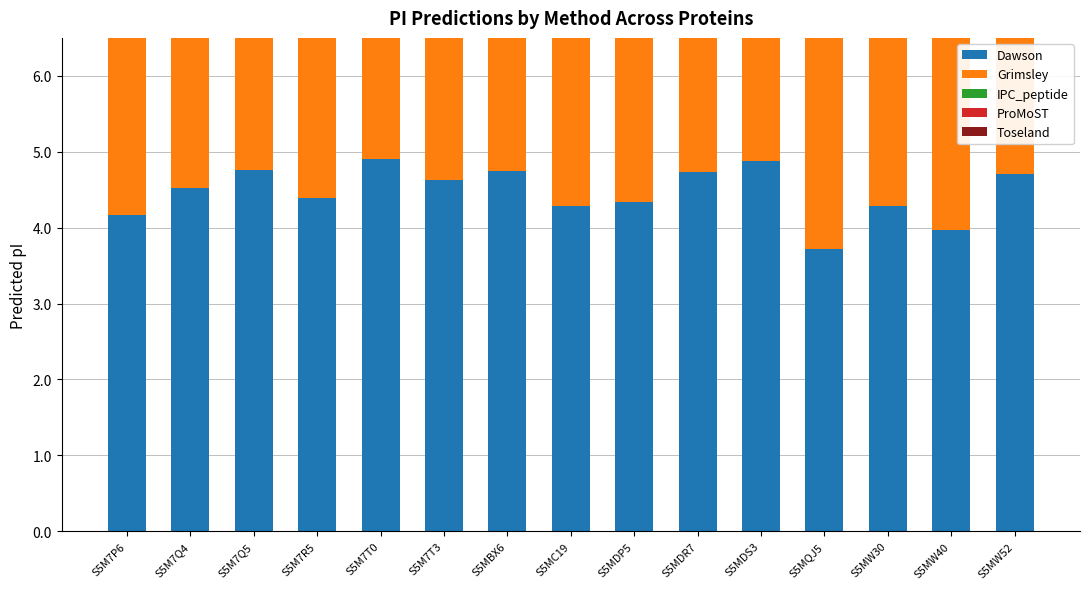

True or false: ProMoST has a value of 1.1 at S5MDR7.

False